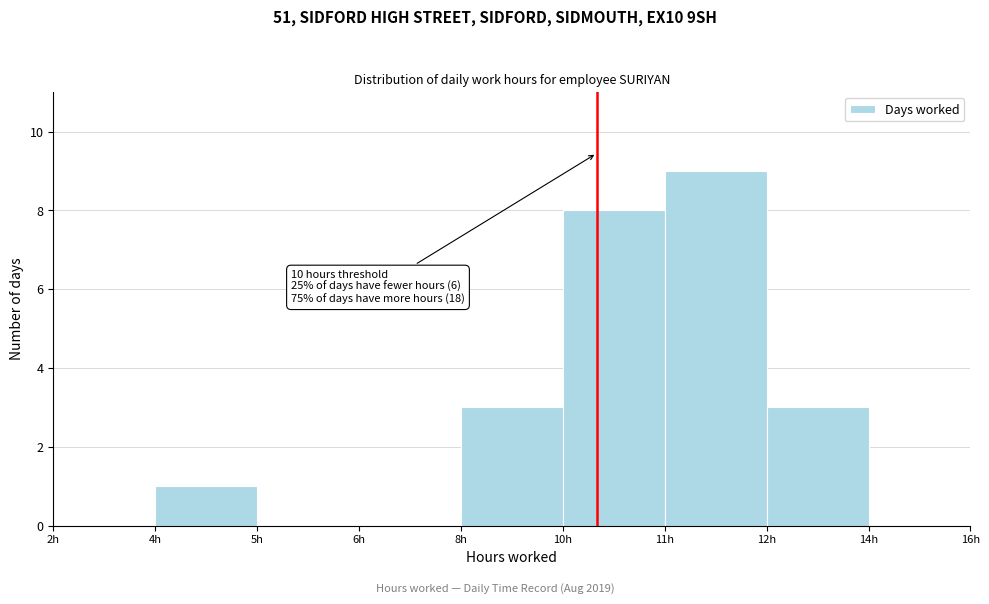

Reading left to right, transcribe all the data shown in this chart.

2h=0	4h=1	5h=0	6h=0	8h=3	10h=8	11h=9	12h=3	14h=0